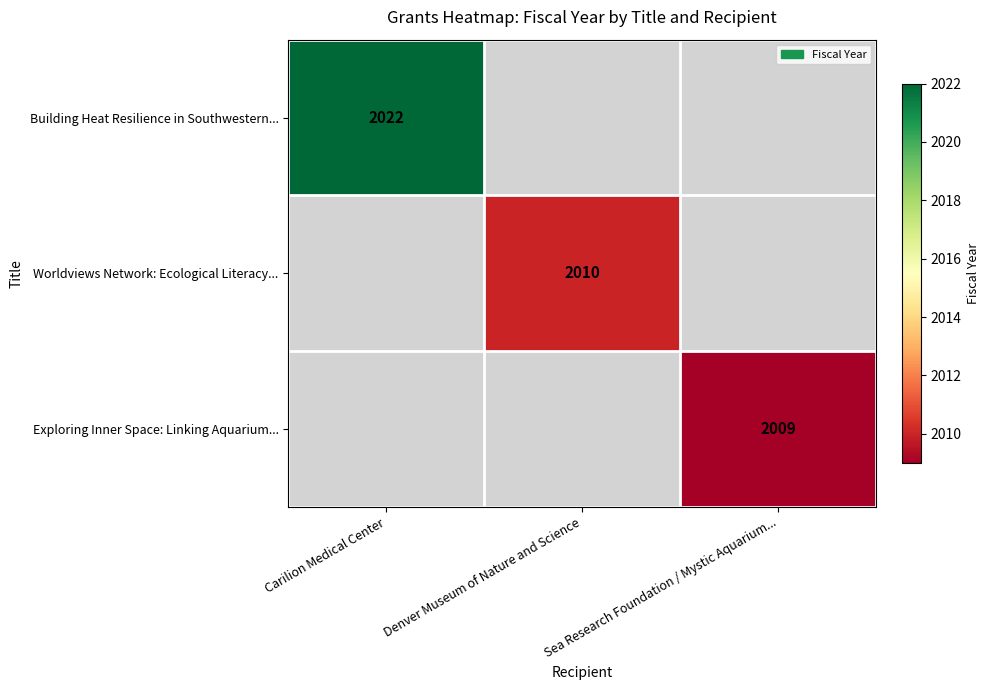

The Building Heat Resilience in Southwestern... series shows 2022 at Carilion Medical Center. True or false?

True